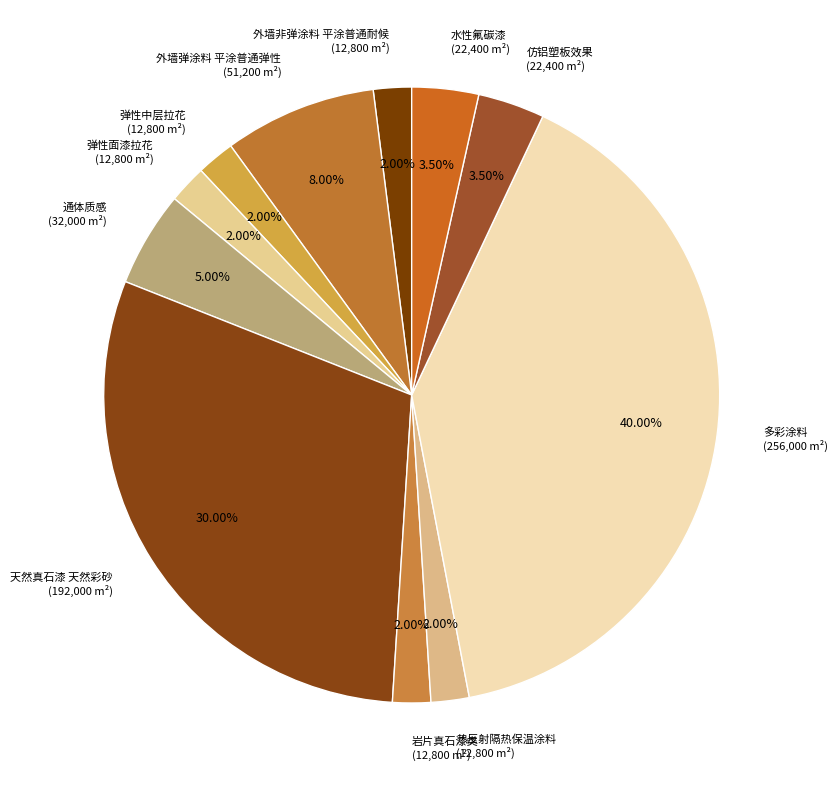

What is the largest slice in the pie chart?

多彩涂料